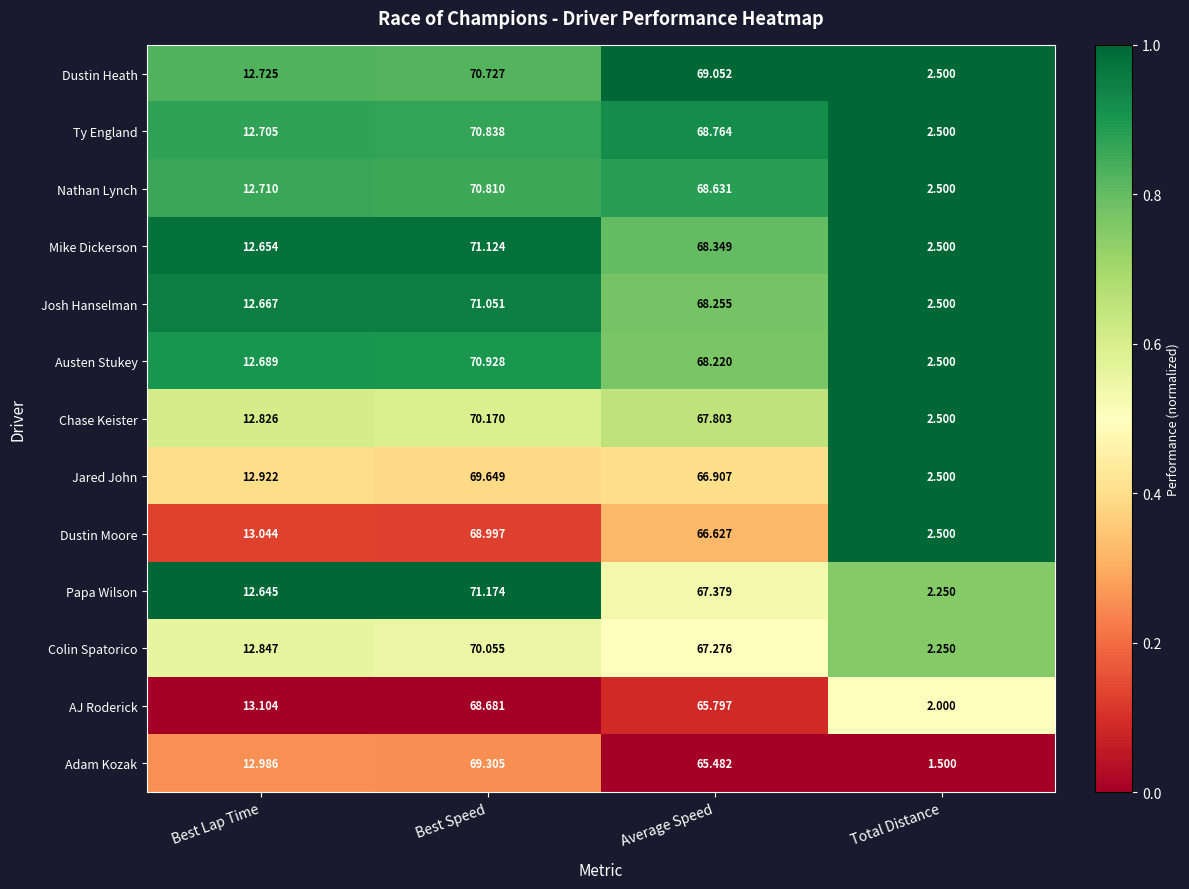

At Best Speed, list the series in order from largest to smallest.

Papa Wilson, Mike Dickerson, Josh Hanselman, Austen Stukey, Ty England, Nathan Lynch, Dustin Heath, Chase Keister, Colin Spatorico, Jared John, Adam Kozak, Dustin Moore, AJ Roderick